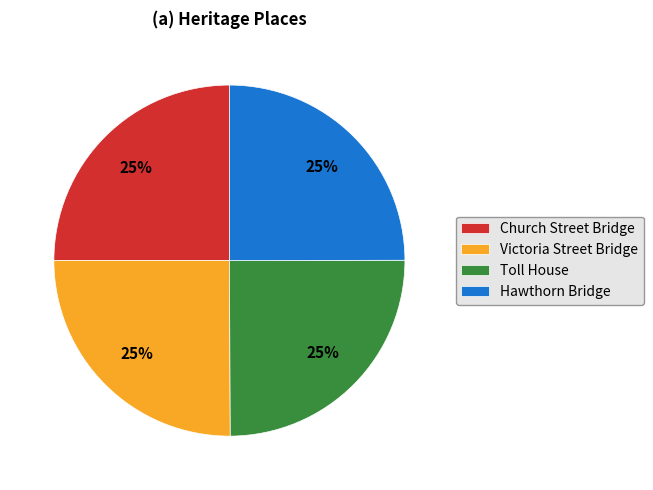

How many segments does this pie chart have?

4